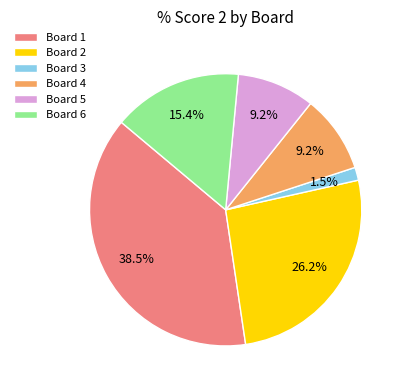

Does any single category account for the majority?

No